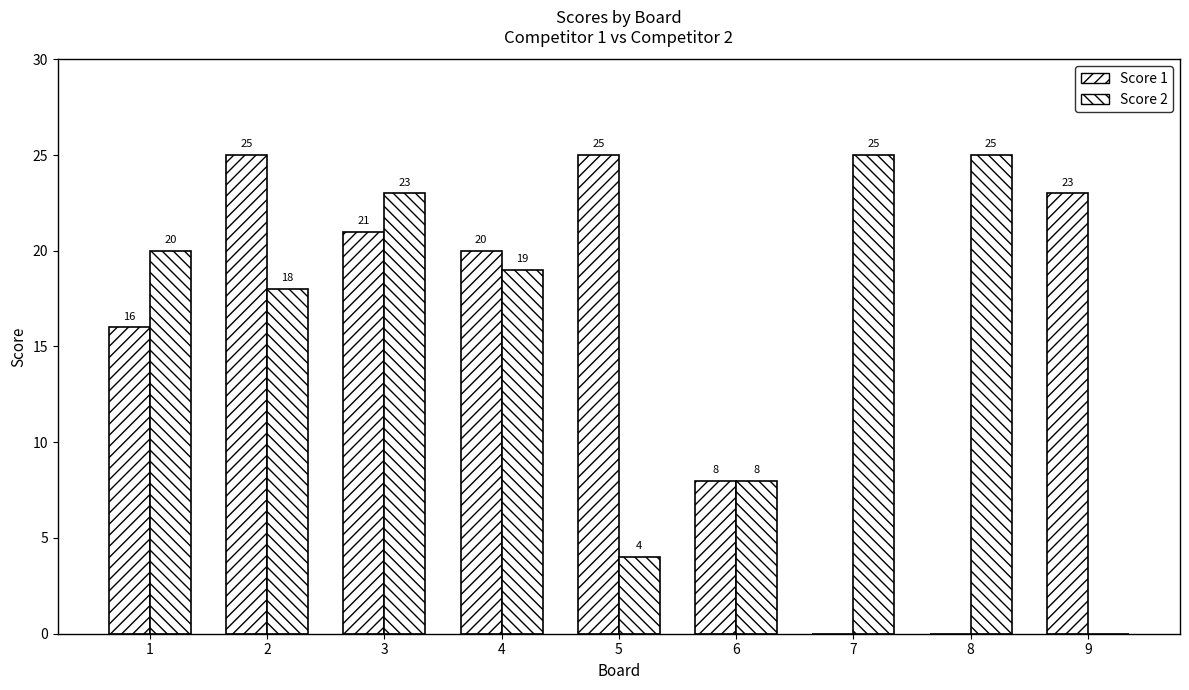

How many categories are shown in the chart?

9